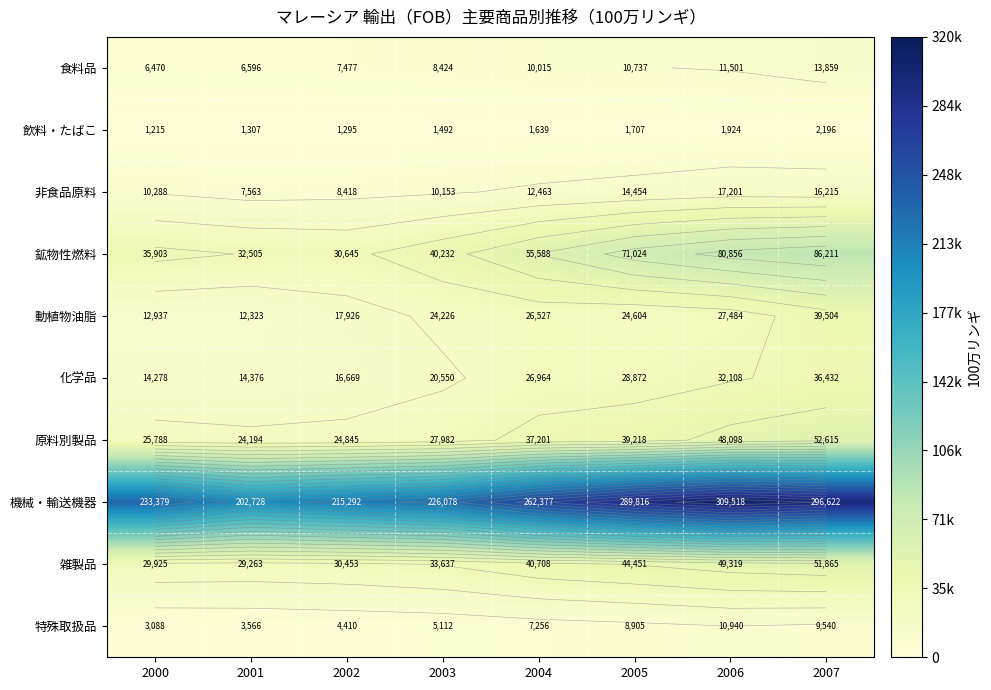

Between 2000 and 2001, which series saw the biggest shift?

機械・輸送機器